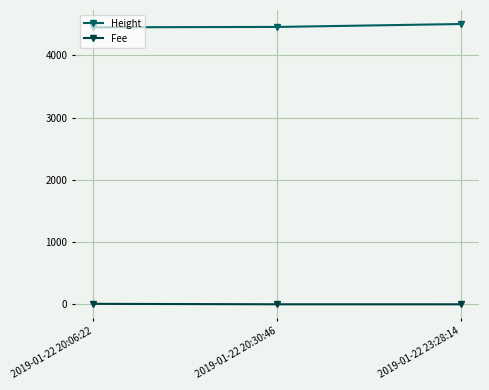

What is the value of the Height point at the 2nd from the left?

4459.0